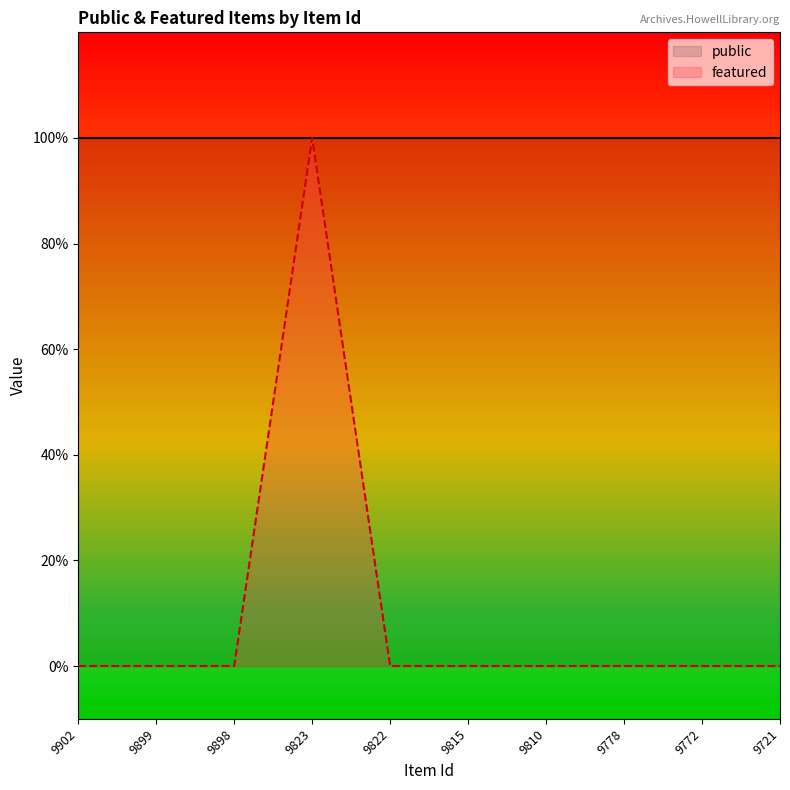

Reading right to left, what are all the values shown in this chart?

0	0	0	0	0	0	1	0	0	0